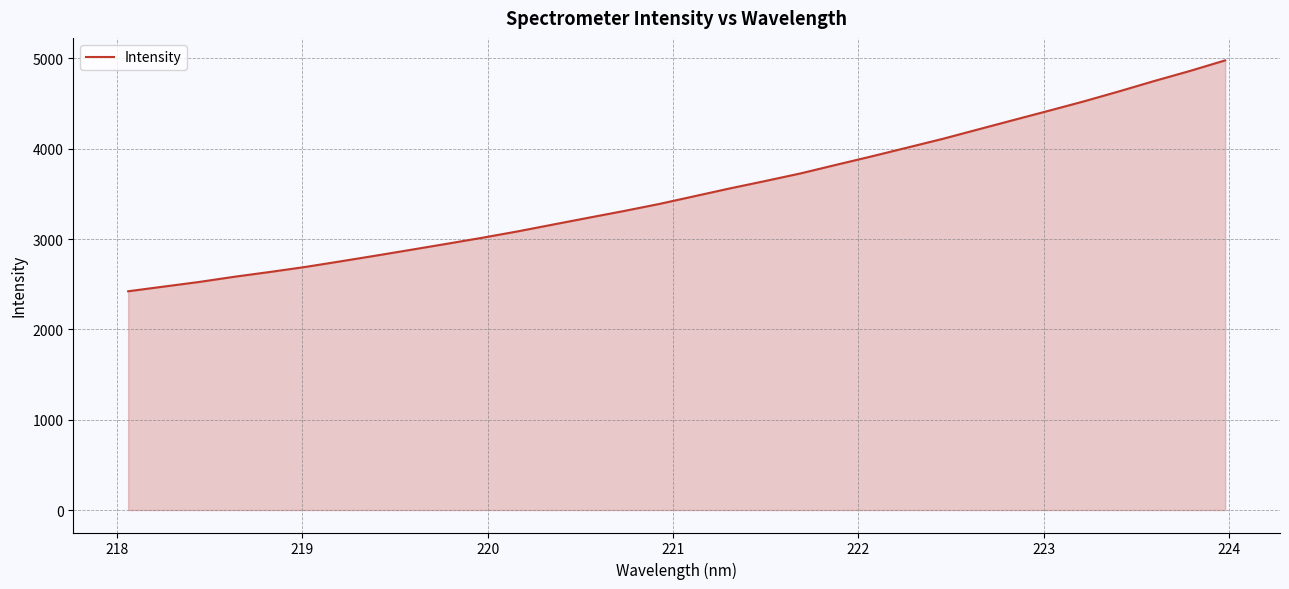

What is the greatest value displayed?

4978.2